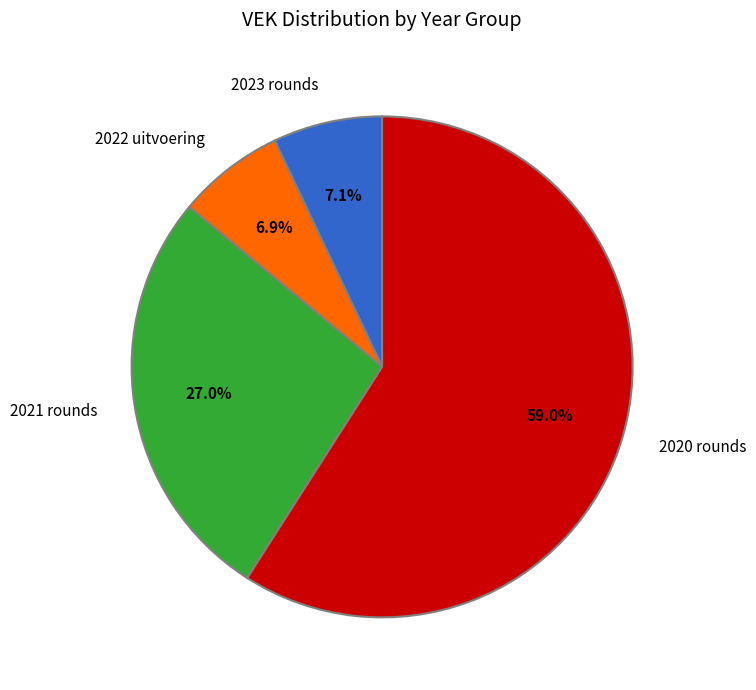

Approximately how many times larger is the value at 2021 rounds compared to 2023 rounds?

3.8